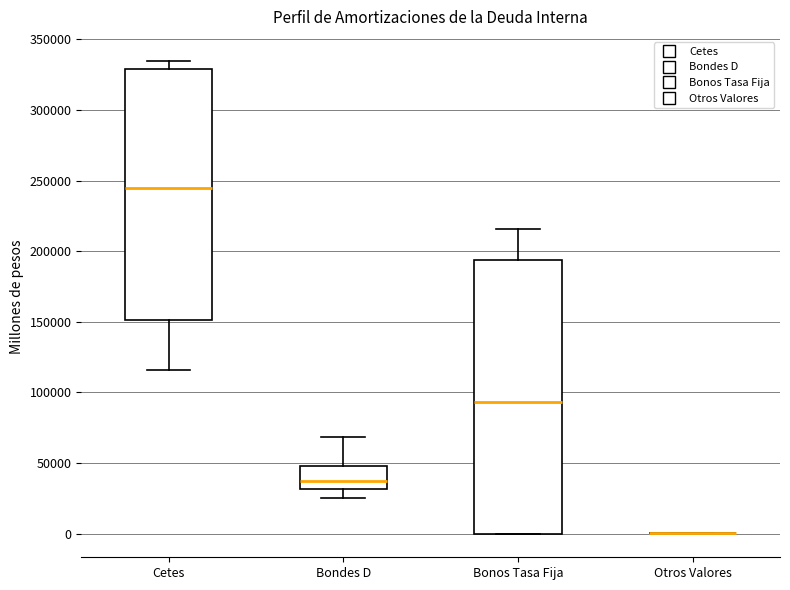

Reading left to right, transcribe this box plot: for each box, give where its median line is, the range the box spans, and where its two whiskers end, as read against the y-axis. The values are not printed on the chart, so give them approximately, as read against the axis.

Cetes: median 245000, box 150000 to 330000, whiskers 115000 to 335000
Bondes D: median 35000, box 30000 to 50000, whiskers 25000 to 70000
Bonos Tasa Fija: median 95000, box 0 to 195000, whiskers 0 to 215000
Otros Valores: box collapsed to a line at 0, whiskers 0 to 0